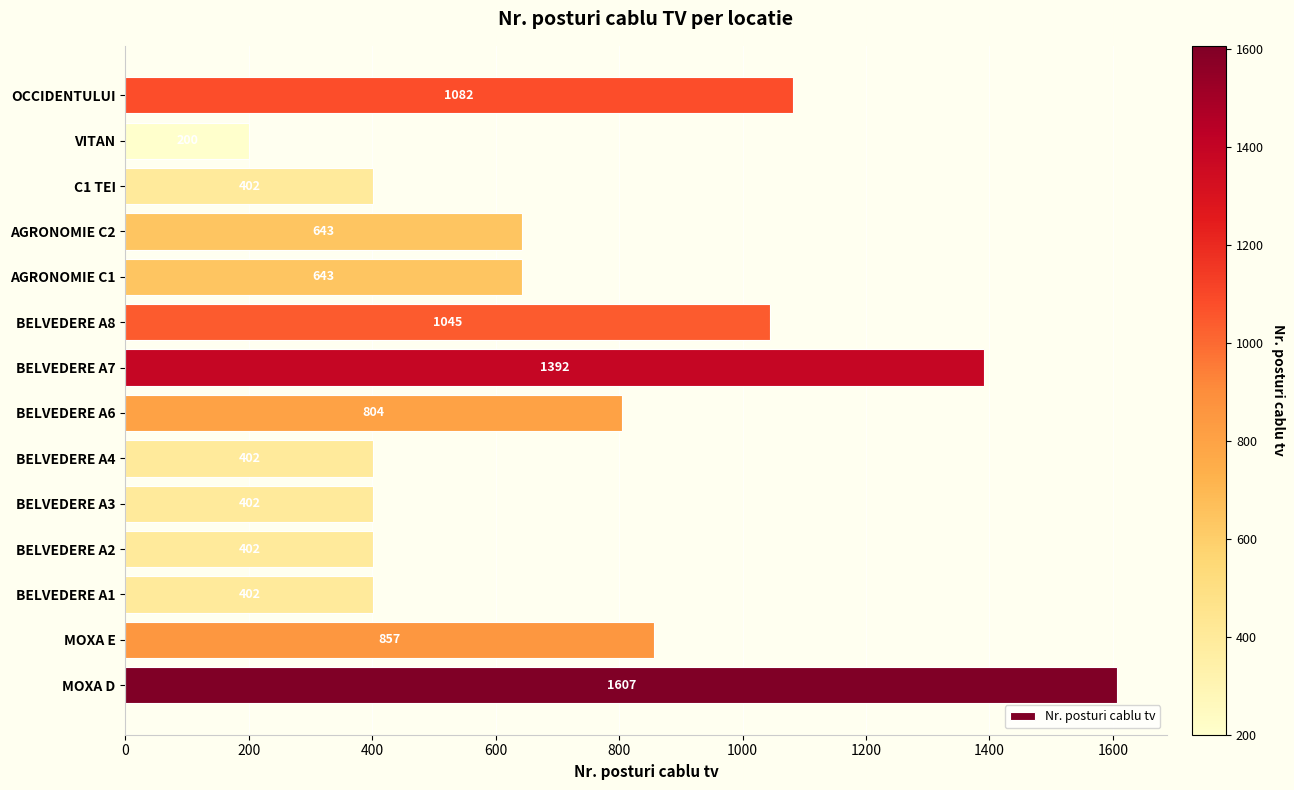

Is it true that the value at C1 TEI is 84?

False